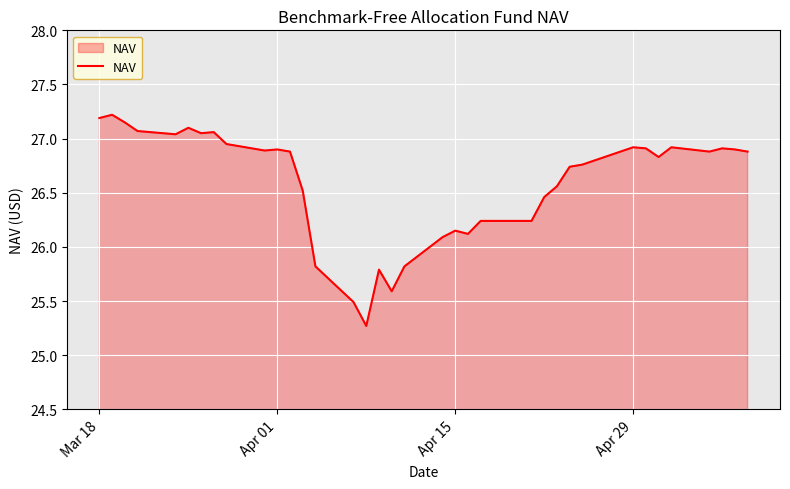

What is the smallest value displayed?

25.3